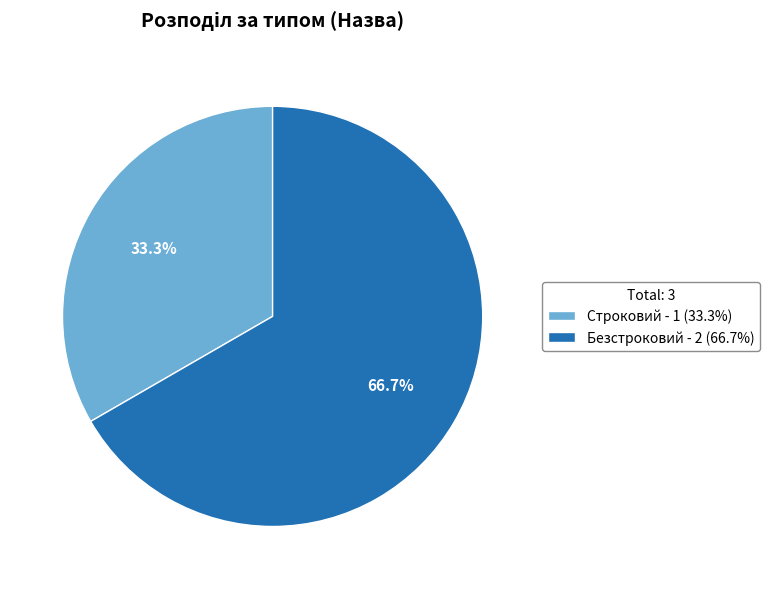

How many segments does this pie chart have?

2